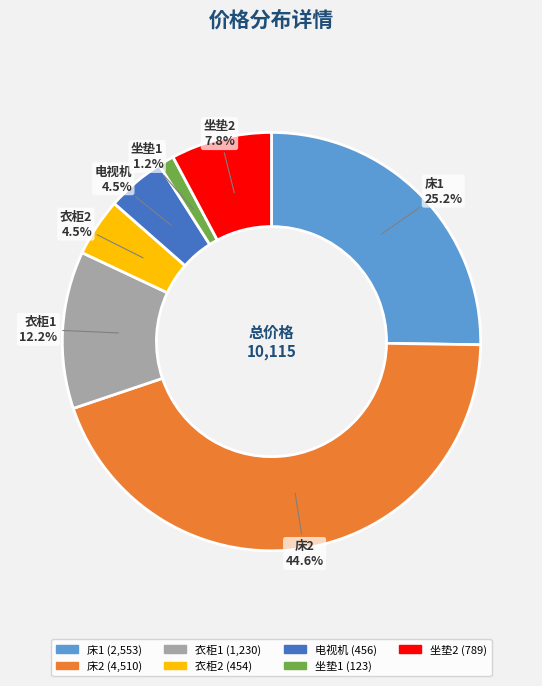

Between 床2 and 电视机, which is larger?

床2